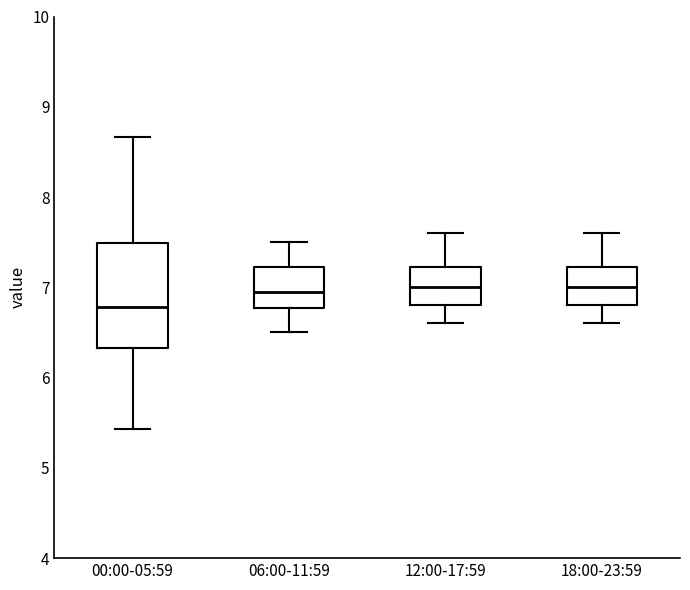

Where does the median line of the box for 06:00-11:59 sit on the y-axis? The values are not printed on the chart, so give them approximately, as read against the axis.

7.0